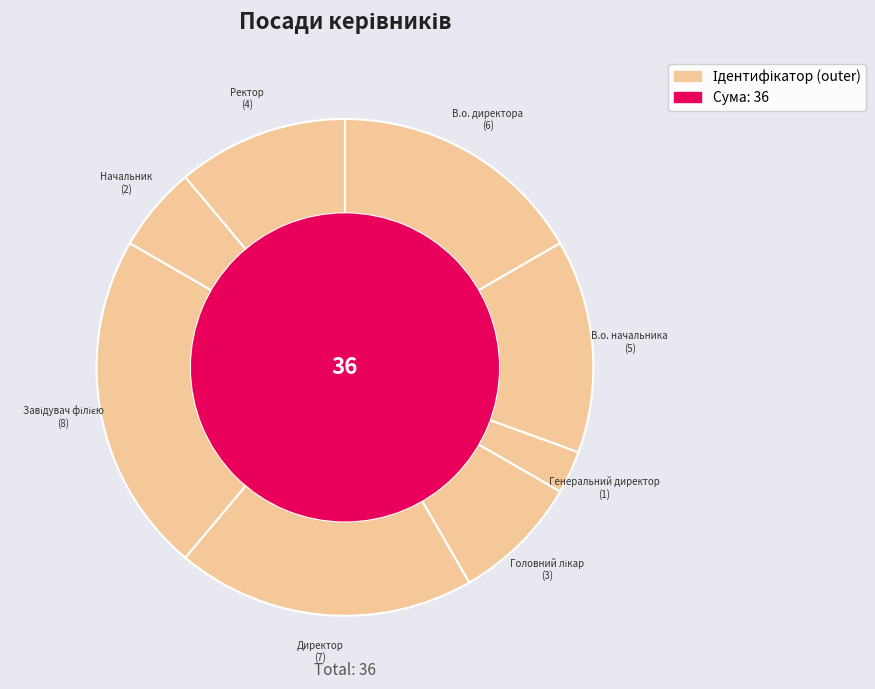

Is the sum of Директор and Головний лікар greater than half?

No